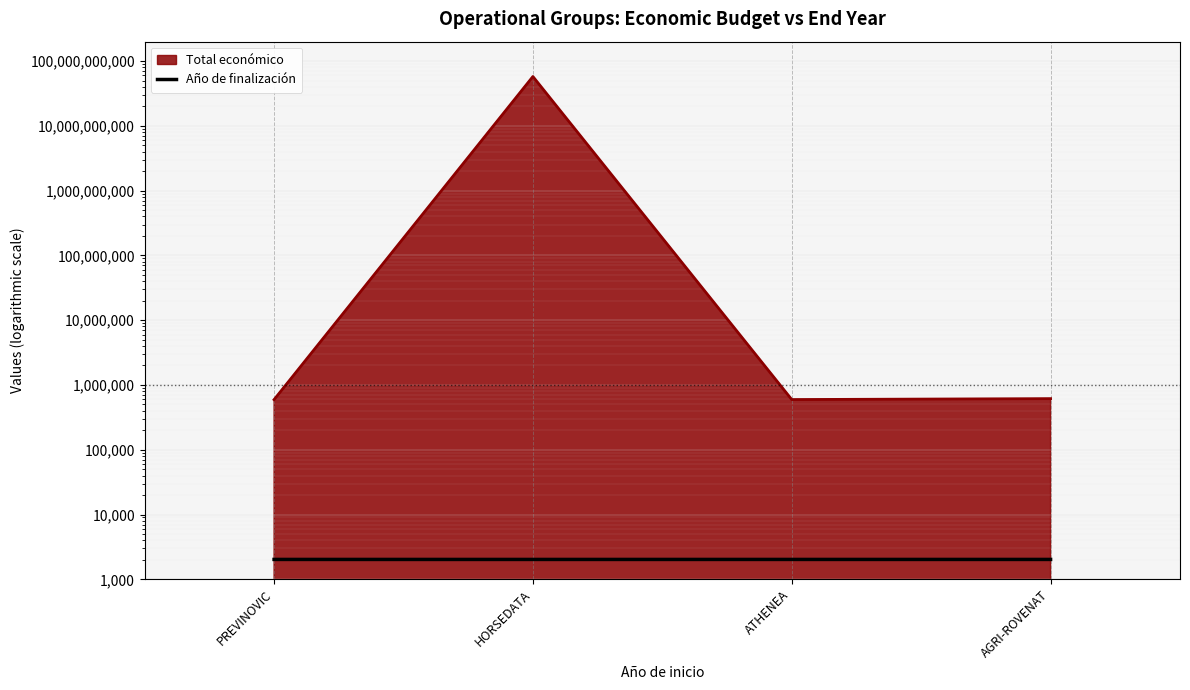

True or false: there are more than 2 points higher than both neighbors.

False